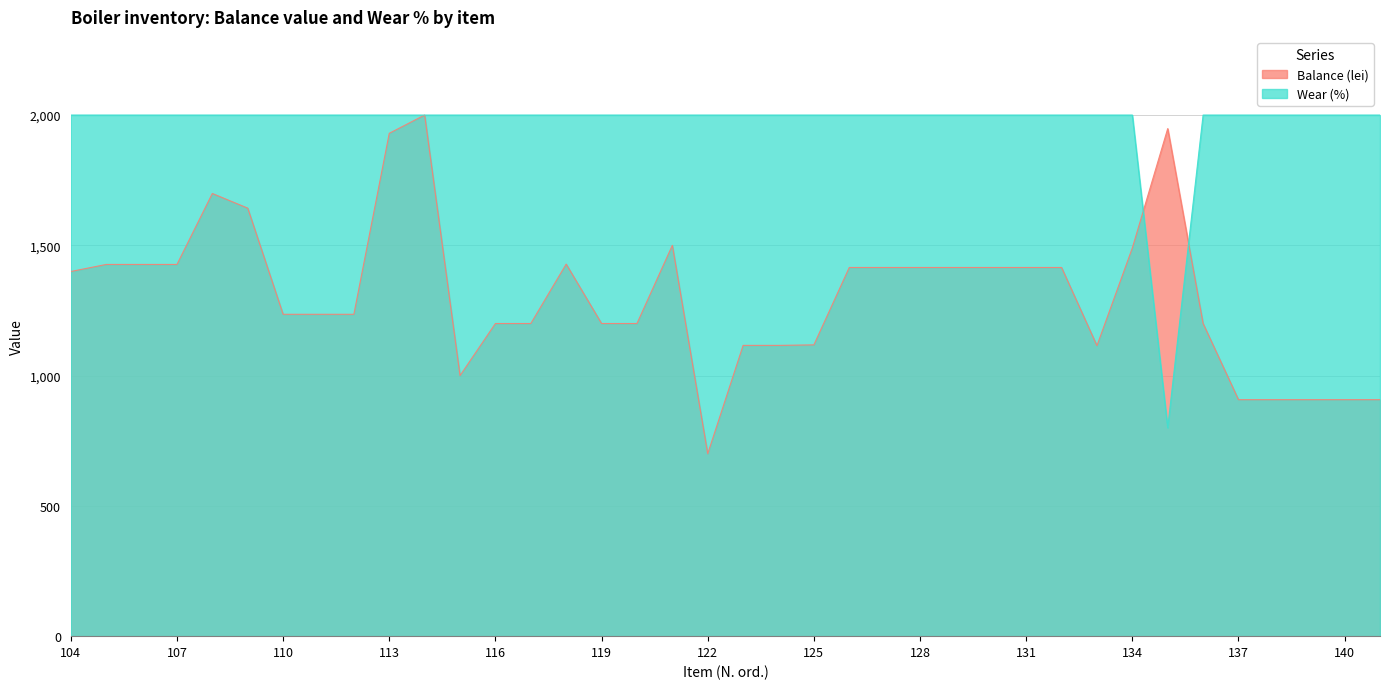

What is the greatest value displayed?

2000.0